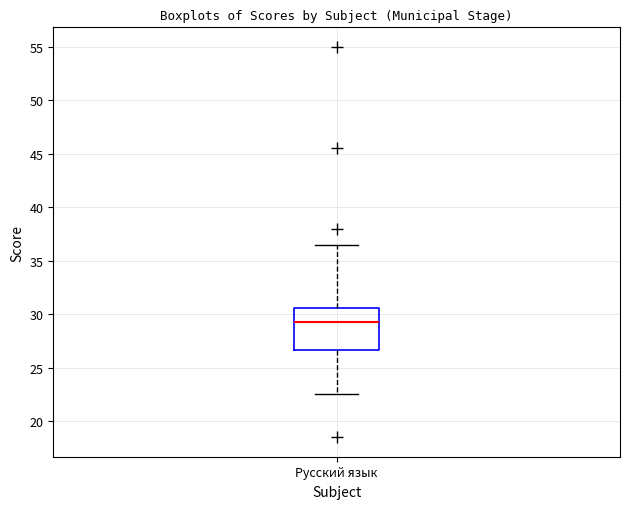

Where is the upper edge of the box for Русский язык on the y-axis? The values are not printed on the chart, so give them approximately, as read against the axis.

30.5